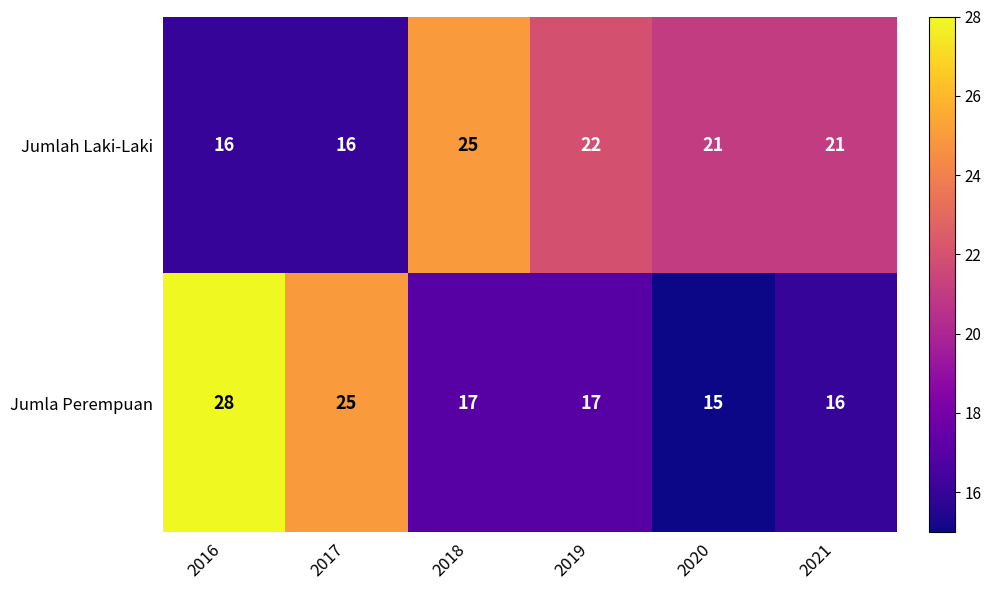

What is the total value across all series at 2021?

37